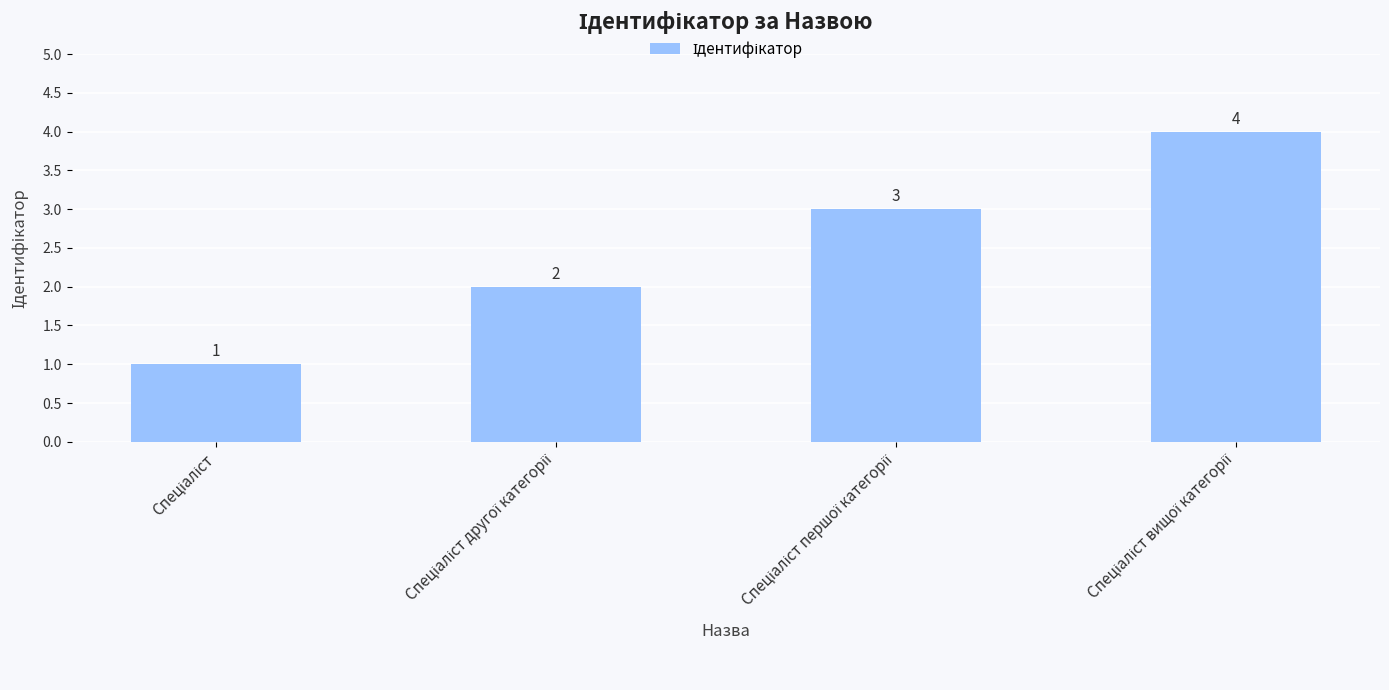

What is the greatest value displayed?

4